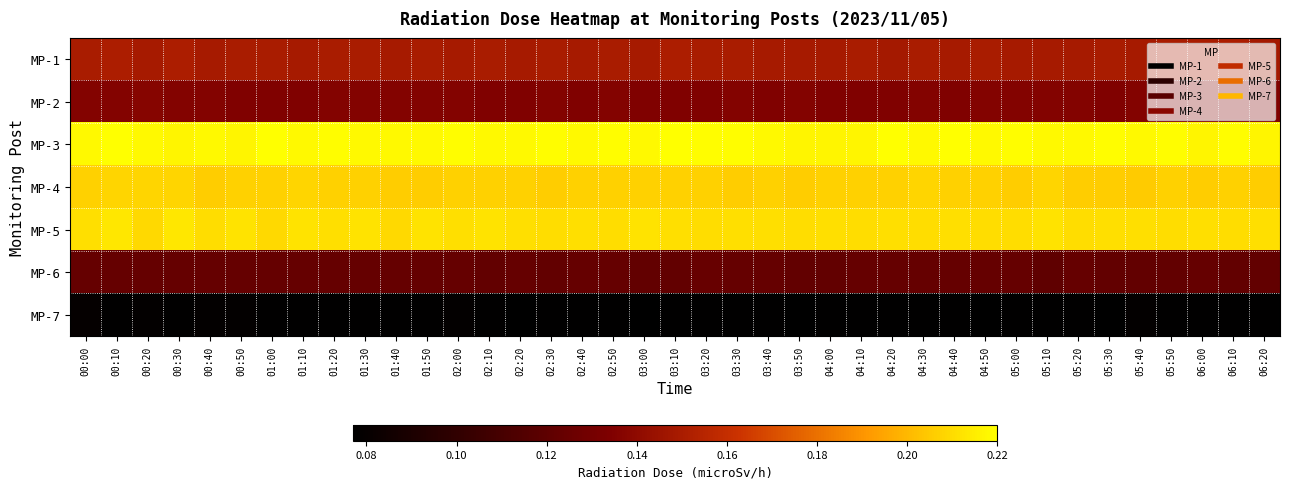

Reading left to right, transcribe all the data shown in this chart.

MP-1: 00:00=0.1	00:10=0.2	00:20=0.1	00:30=0.2	00:40=0.1	00:50=0.1	01:00=0.1	01:10=0.1	01:20=0.1	01:30=0.1	01:40=0.1	01:50=0.1	02:00=0.1	02:10=0.1	02:20=0.1	02:30=0.1	02:40=0.1	02:50=0.1	03:00=0.1	03:10=0.2	03:20=0.1	03:30=0.1	03:40=0.1	03:50=0.1	04:00=0.1	04:10=0.1	04:20=0.1	04:30=0.1	04:40=0.1	04:50=0.1	05:00=0.1	05:10=0.1	05:20=0.1	05:30=0.1	05:40=0.1	05:50=0.1	06:00=0.1	06:10=0.2	06:20=0.1
MP-2: 00:00=0.1	00:10=0.1	00:20=0.1	00:30=0.1	00:40=0.1	00:50=0.1	01:00=0.1	01:10=0.1	01:20=0.1	01:30=0.1	01:40=0.1	01:50=0.1	02:00=0.1	02:10=0.1	02:20=0.1	02:30=0.1	02:40=0.1	02:50=0.1	03:00=0.1	03:10=0.1	03:20=0.1	03:30=0.1	03:40=0.1	03:50=0.1	04:00=0.1	04:10=0.1	04:20=0.1	04:30=0.1	04:40=0.1	04:50=0.1	05:00=0.1	05:10=0.1	05:20=0.1	05:30=0.1	05:40=0.1	05:50=0.1	06:00=0.1	06:10=0.1	06:20=0.1
MP-3: 00:00=0.2	00:10=0.2	00:20=0.2	00:30=0.2	00:40=0.2	00:50=0.2	01:00=0.2	01:10=0.2	01:20=0.2	01:30=0.2	01:40=0.2	01:50=0.2	02:00=0.2	02:10=0.2	02:20=0.2	02:30=0.2	02:40=0.2	02:50=0.2	03:00=0.2	03:10=0.2	03:20=0.2	03:30=0.2	03:40=0.2	03:50=0.2	04:00=0.2	04:10=0.2	04:20=0.2	04:30=0.2	04:40=0.2	04:50=0.2	05:00=0.2	05:10=0.2	05:20=0.2	05:30=0.2	05:40=0.2	05:50=0.2	06:00=0.2	06:10=0.2	06:20=0.2
MP-4: 00:00=0.2	00:10=0.2	00:20=0.2	00:30=0.2	00:40=0.2	00:50=0.2	01:00=0.2	01:10=0.2	01:20=0.2	01:30=0.2	01:40=0.2	01:50=0.2	02:00=0.2	02:10=0.2	02:20=0.2	02:30=0.2	02:40=0.2	02:50=0.2	03:00=0.2	03:10=0.2	03:20=0.2	03:30=0.2	03:40=0.2	03:50=0.2	04:00=0.2	04:10=0.2	04:20=0.2	04:30=0.2	04:40=0.2	04:50=0.2	05:00=0.2	05:10=0.2	05:20=0.2	05:30=0.2	05:40=0.2	05:50=0.2	06:00=0.2	06:10=0.2	06:20=0.2
MP-5: 00:00=0.2	00:10=0.2	00:20=0.2	00:30=0.2	00:40=0.2	00:50=0.2	01:00=0.2	01:10=0.2	01:20=0.2	01:30=0.2	01:40=0.2	01:50=0.2	02:00=0.2	02:10=0.2	02:20=0.2	02:30=0.2	02:40=0.2	02:50=0.2	03:00=0.2	03:10=0.2	03:20=0.2	03:30=0.2	03:40=0.2	03:50=0.2	04:00=0.2	04:10=0.2	04:20=0.2	04:30=0.2	04:40=0.2	04:50=0.2	05:00=0.2	05:10=0.2	05:20=0.2	05:30=0.2	05:40=0.2	05:50=0.2	06:00=0.2	06:10=0.2	06:20=0.2
MP-6: 00:00=0.1	00:10=0.1	00:20=0.1	00:30=0.1	00:40=0.1	00:50=0.1	01:00=0.1	01:10=0.1	01:20=0.1	01:30=0.1	01:40=0.1	01:50=0.1	02:00=0.1	02:10=0.1	02:20=0.1	02:30=0.1	02:40=0.1	02:50=0.1	03:00=0.1	03:10=0.1	03:20=0.1	03:30=0.1	03:40=0.1	03:50=0.1	04:00=0.1	04:10=0.1	04:20=0.1	04:30=0.1	04:40=0.1	04:50=0.1	05:00=0.1	05:10=0.1	05:20=0.1	05:30=0.1	05:40=0.1	05:50=0.1	06:00=0.1	06:10=0.1	06:20=0.1
MP-7: 00:00=0.1	00:10=0.1	00:20=0.1	00:30=0.1	00:40=0.1	00:50=0.1	01:00=0.1	01:10=0.1	01:20=0.1	01:30=0.1	01:40=0.1	01:50=0.1	02:00=0.1	02:10=0.1	02:20=0.1	02:30=0.1	02:40=0.1	02:50=0.1	03:00=0.1	03:10=0.1	03:20=0.1	03:30=0.1	03:40=0.1	03:50=0.1	04:00=0.1	04:10=0.1	04:20=0.1	04:30=0.1	04:40=0.1	04:50=0.1	05:00=0.1	05:10=0.1	05:20=0.1	05:30=0.1	05:40=0.1	05:50=0.1	06:00=0.1	06:10=0.1	06:20=0.1